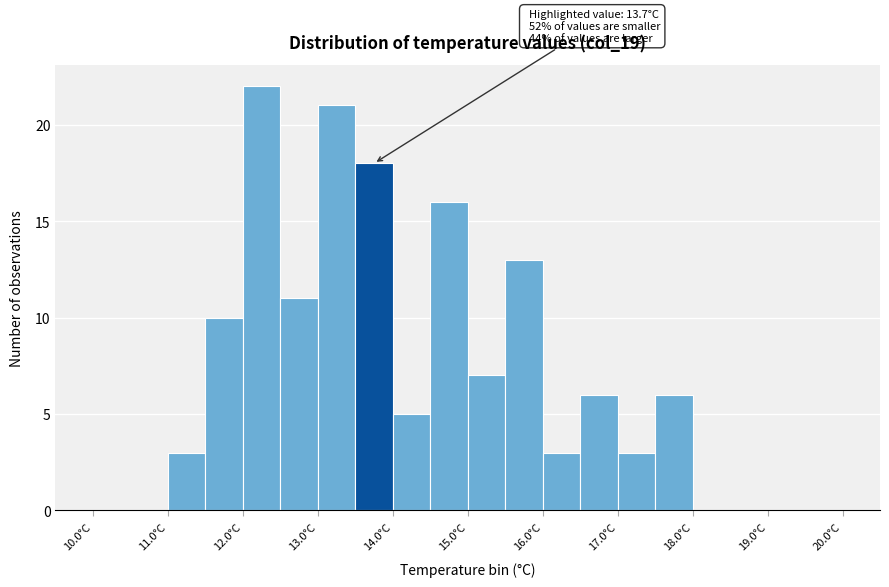

Which range on the x-axis has the tallest bar?

12.0 to 12.5